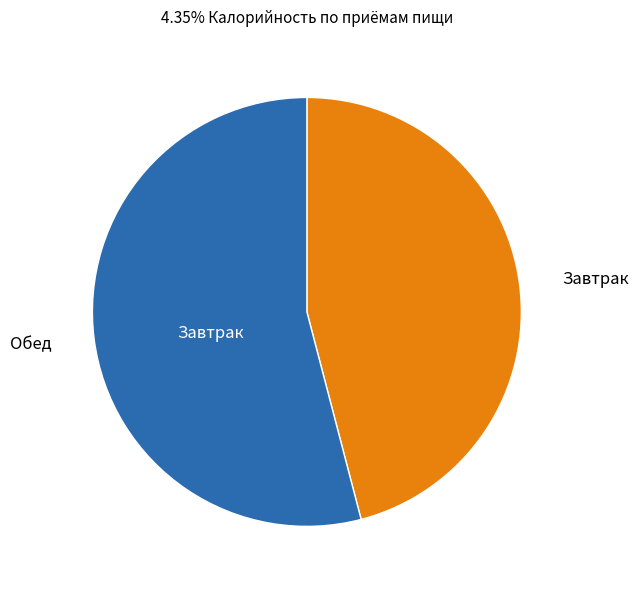

Does any single category account for the majority?

Yes